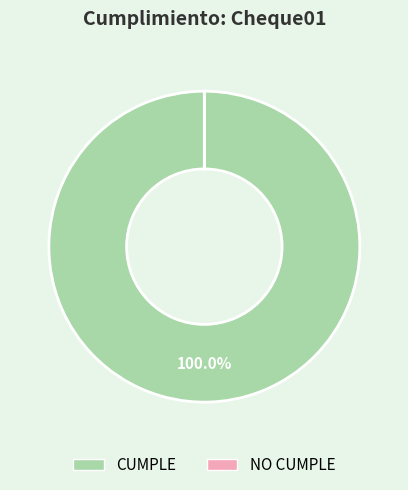

Does CUMPLE account for over 50% of the chart?

Yes